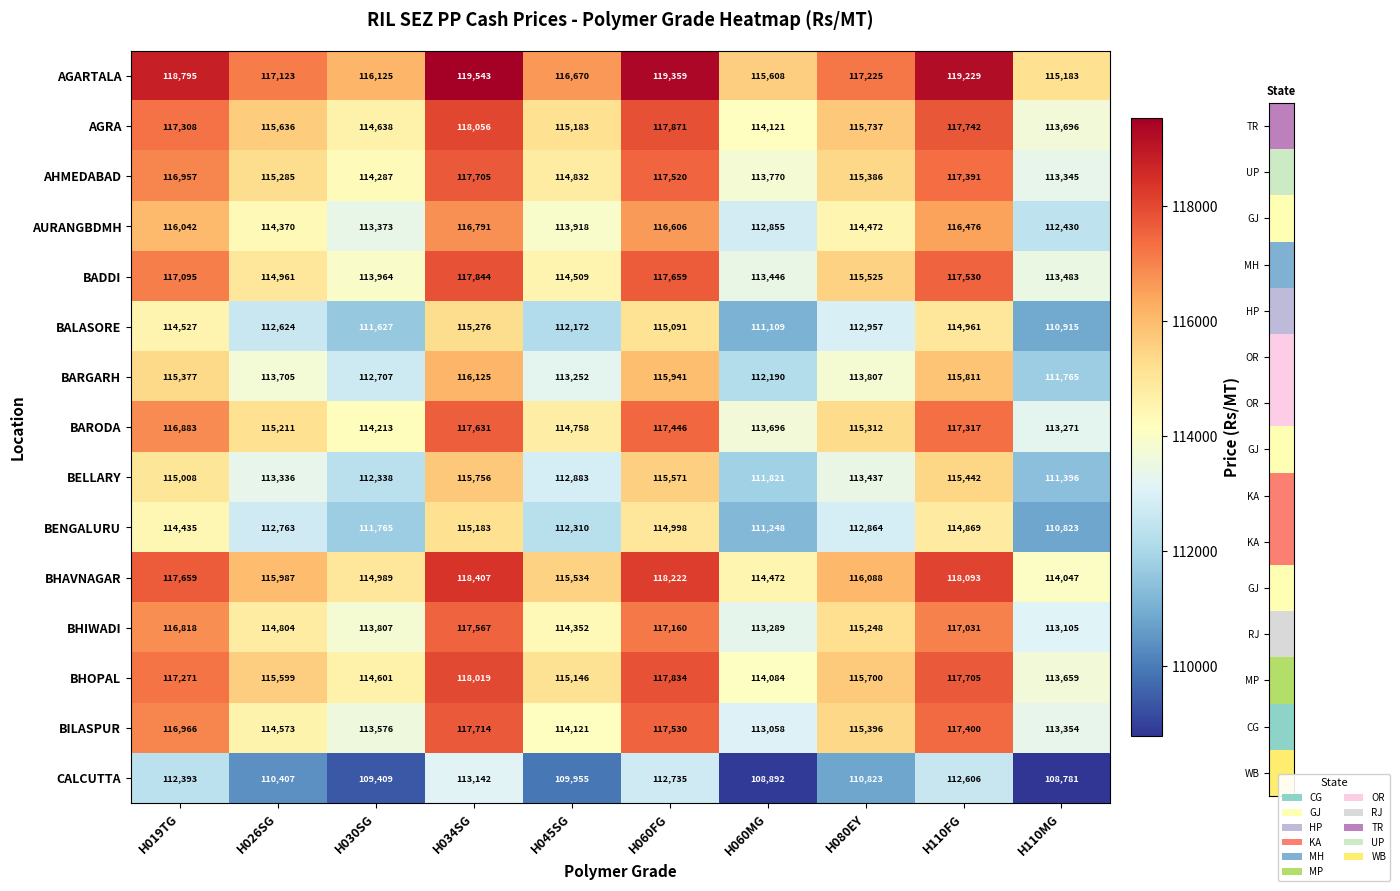

Which series has the largest range (max minus min)?

BILASPUR